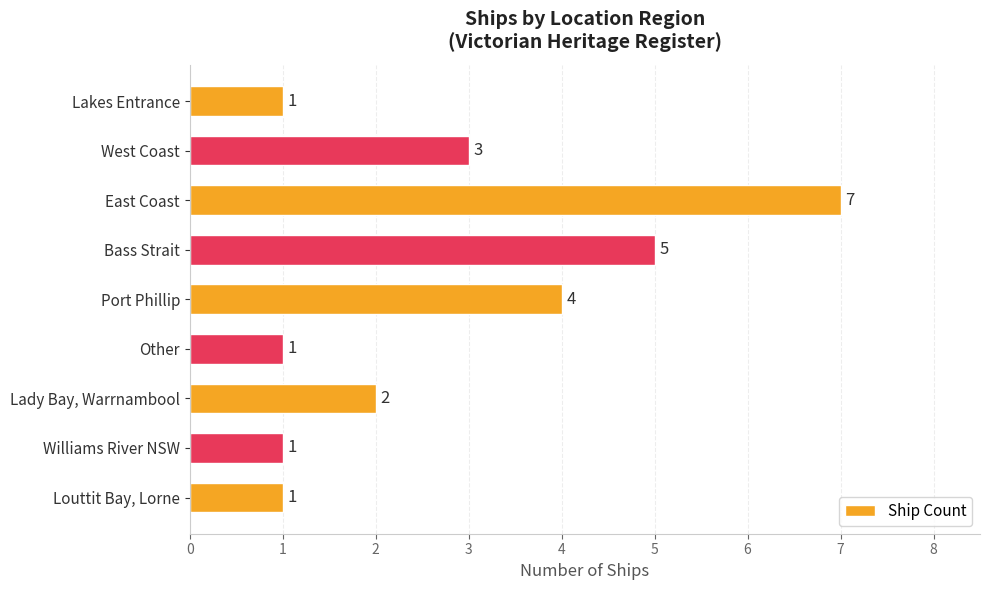

What is the maximum value shown in the chart?

7